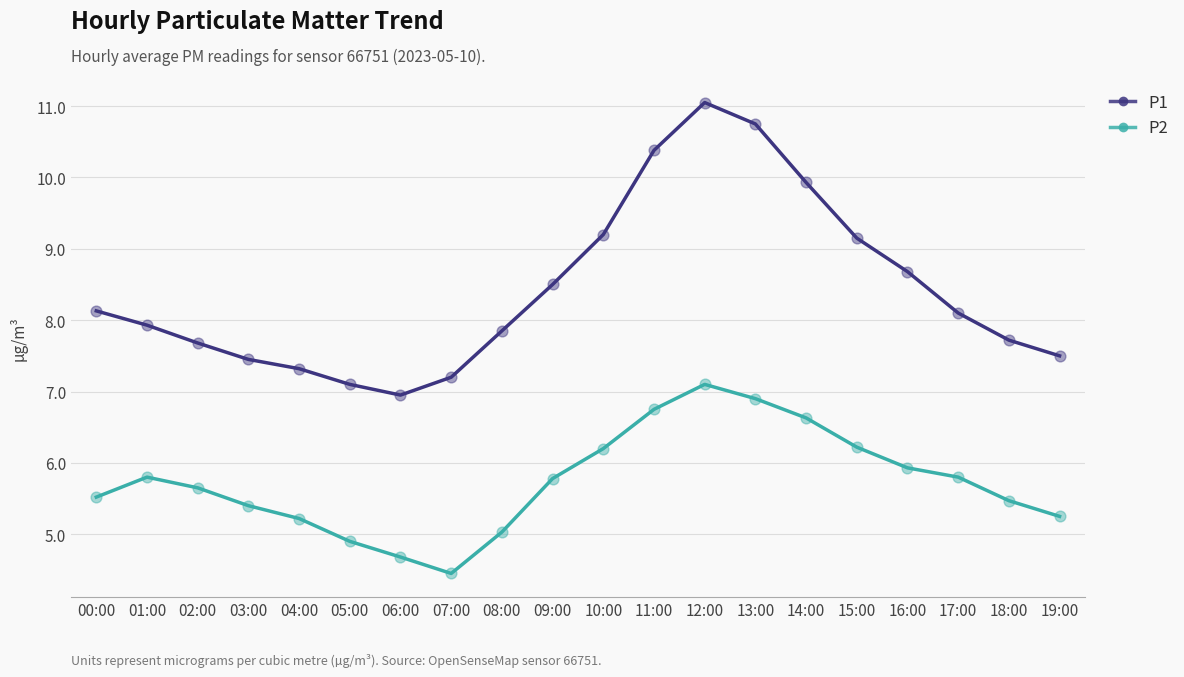

Which series changed the most between 01:00 and 03:00?

P1